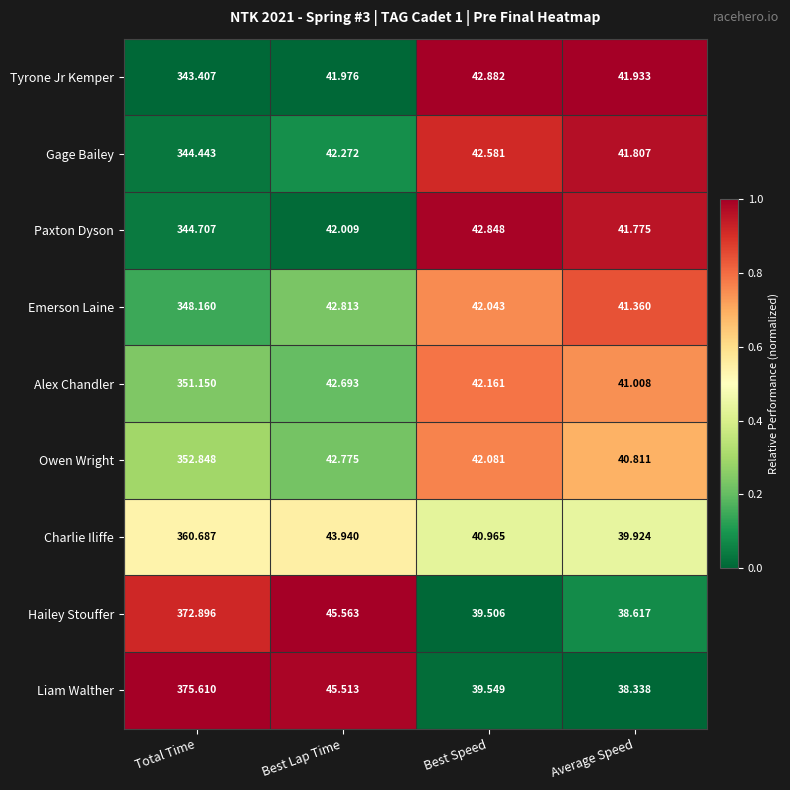

At which label does Paxton Dyson first exceed 42?

Total Time